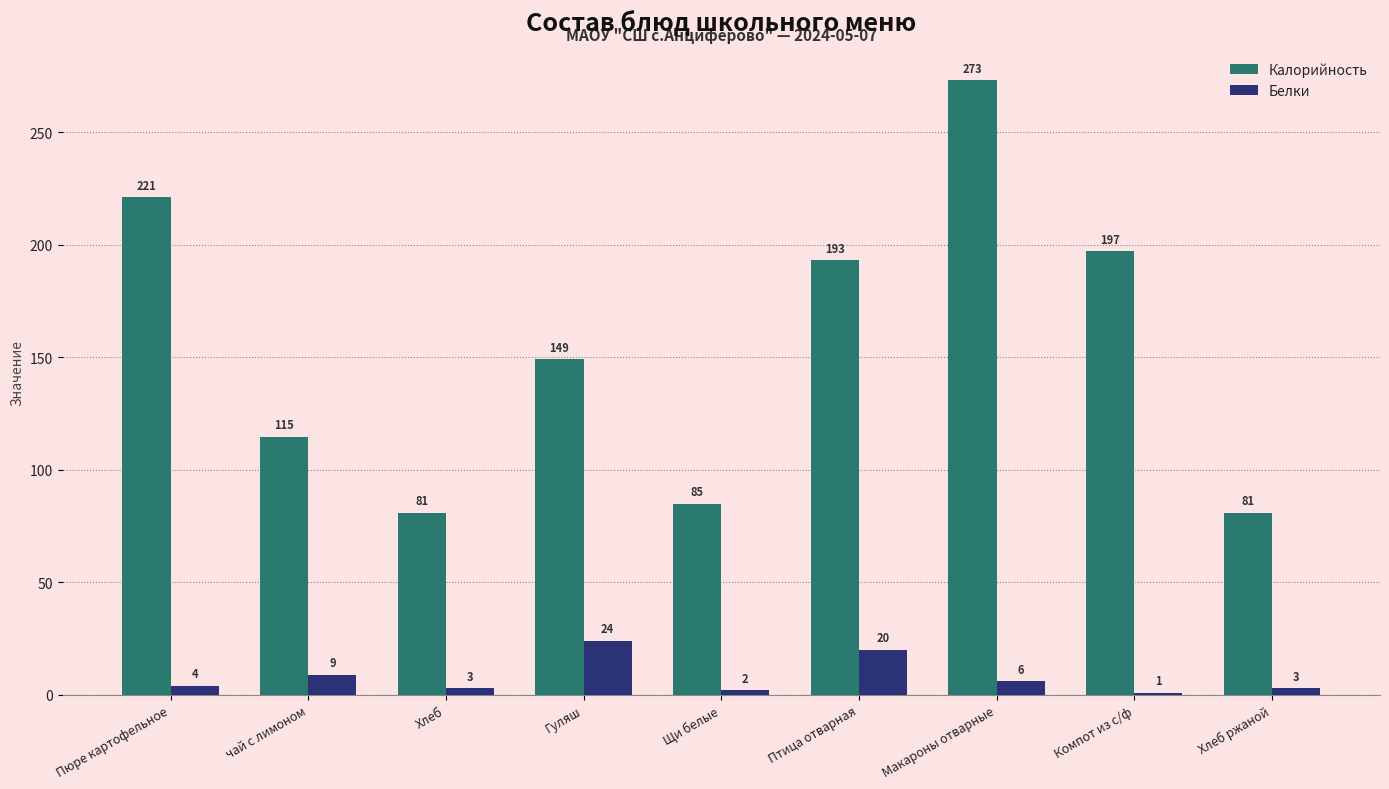

How many bars are there in total?

18